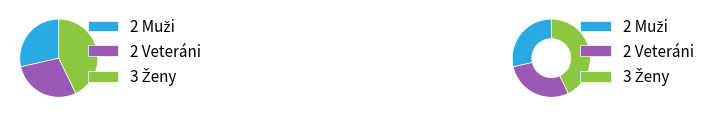

To the nearest percent, what is the combined percentage of Ženy and Veteráni?

71%